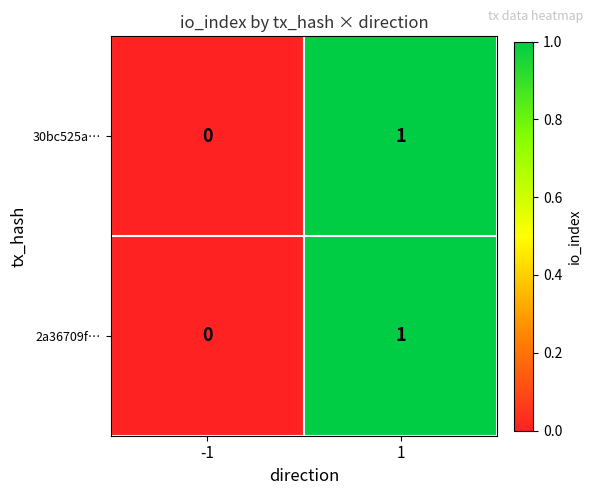

How many values in 2a36709f… are above zero?

1